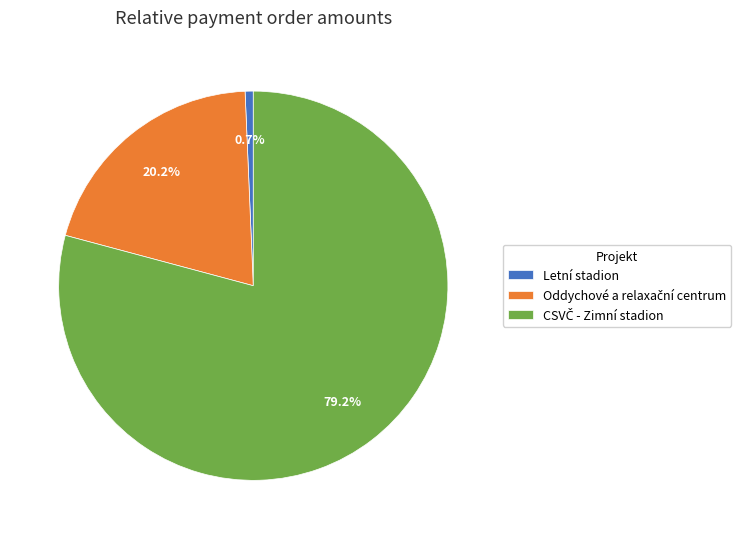

Is there any slice that represents more than half of the pie?

Yes